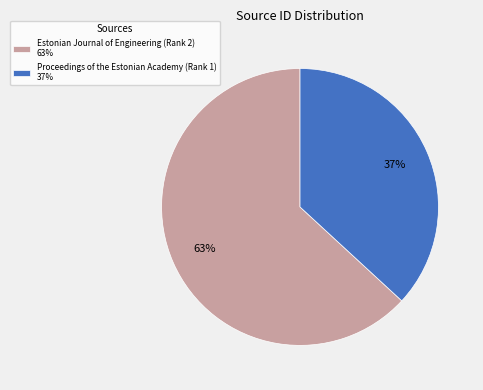

To the nearest percent, what is the difference between the largest and smallest slice percentages?

26%